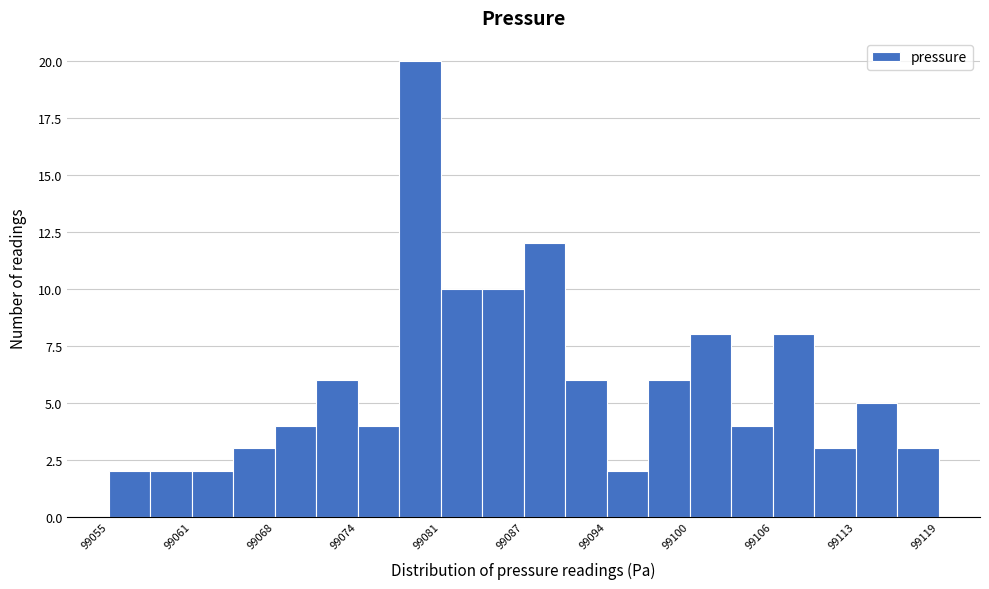

Read against the x-axis, roughly where is the centre of the tallest bar?

99079